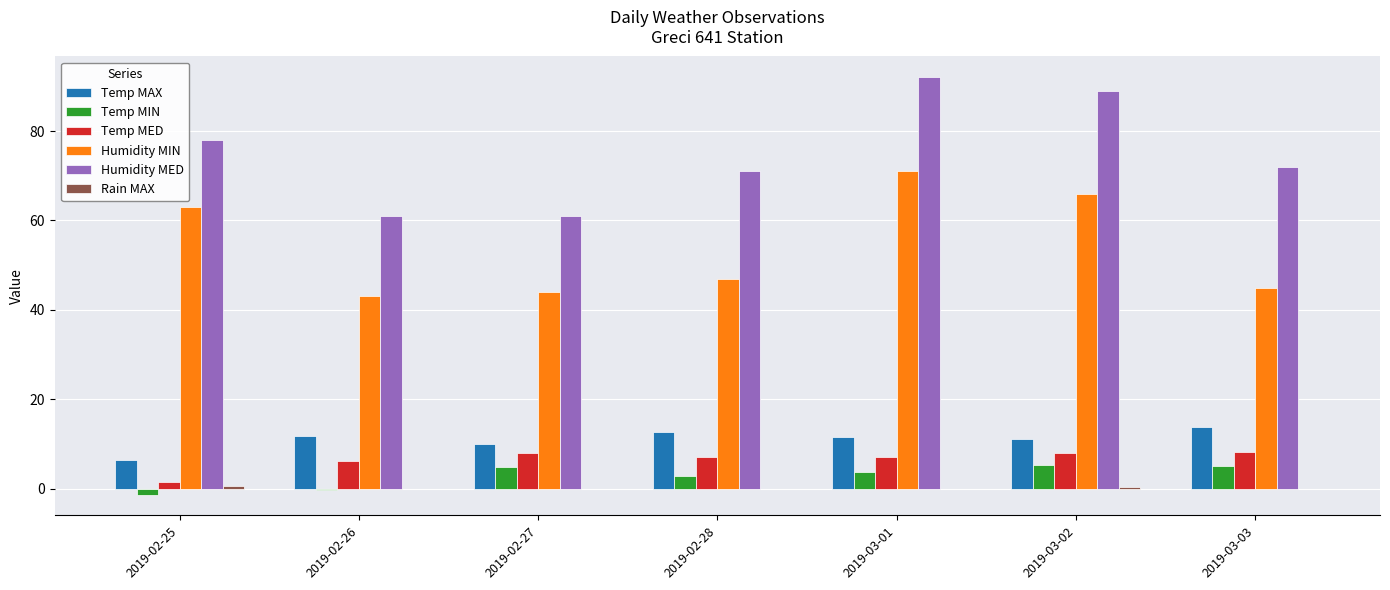

Between 2019-02-25 and 2019-02-28, which series saw the biggest shift?

Humidity MIN